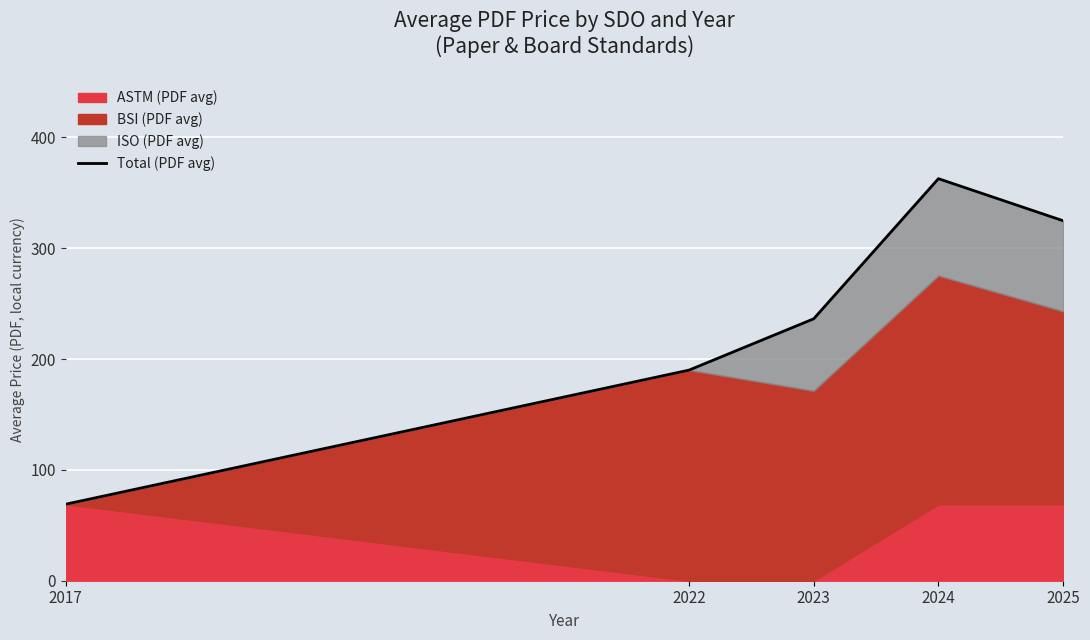

What is the difference between the maximum and second lowest values?

172.7